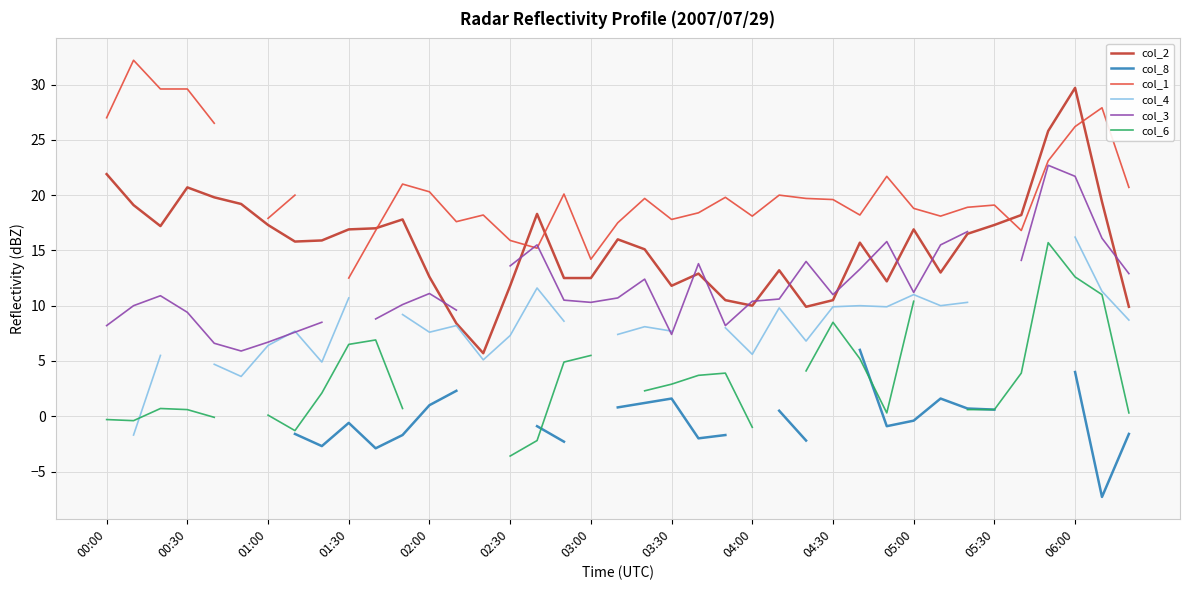

Is it true that col_2 equals 3.0 at 04:00?

False